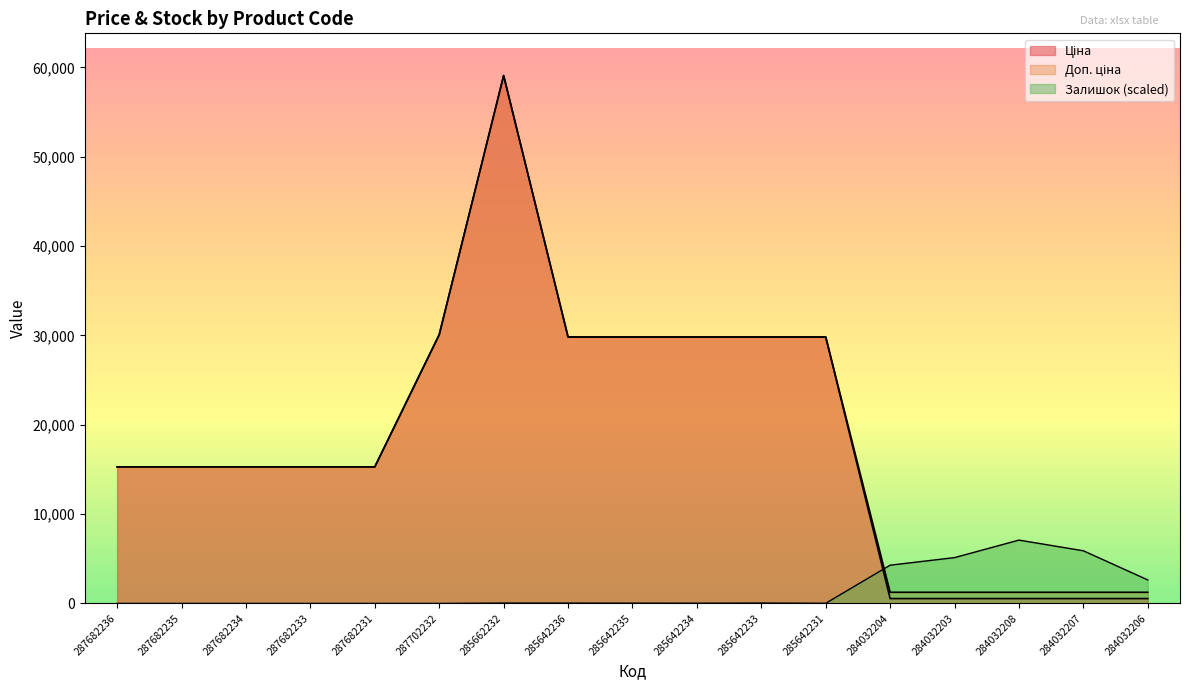

At which label does Доп. ціна reach its minimum?

284032204